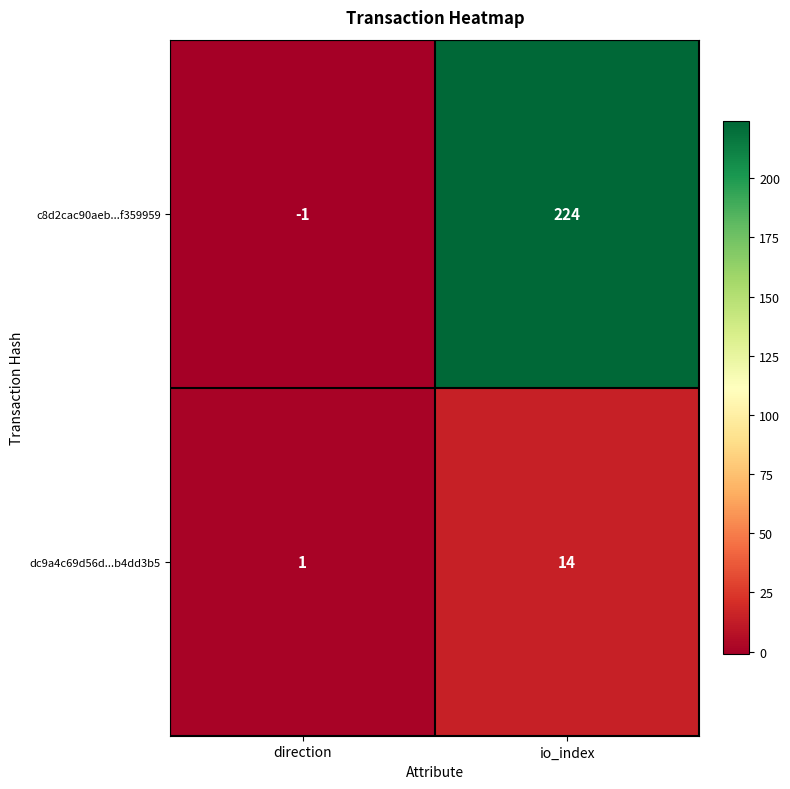

At which category does the chart reach its peak across all series?

io_index